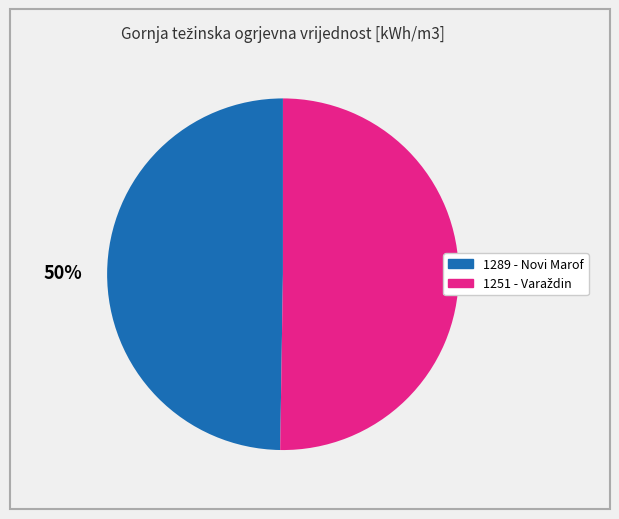

To the nearest percent, what portion does 1289 - Novi Marof represent?

50%